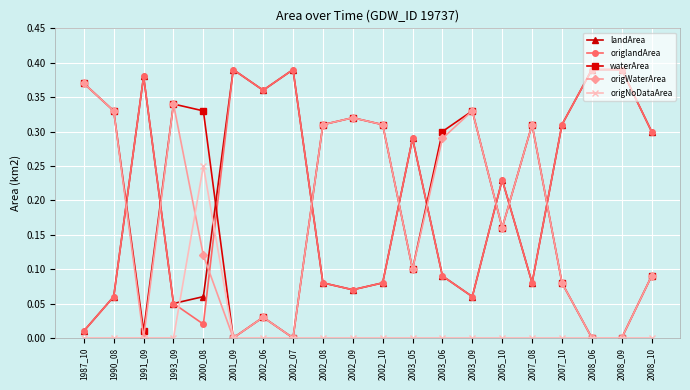

How many lines are shown in the chart?

5